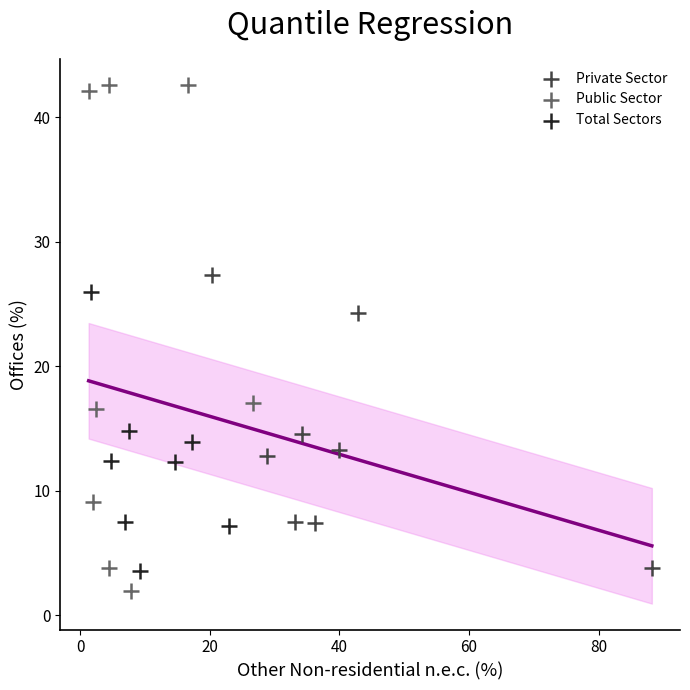

Which series has the widest spread of Y values?

Public Sector